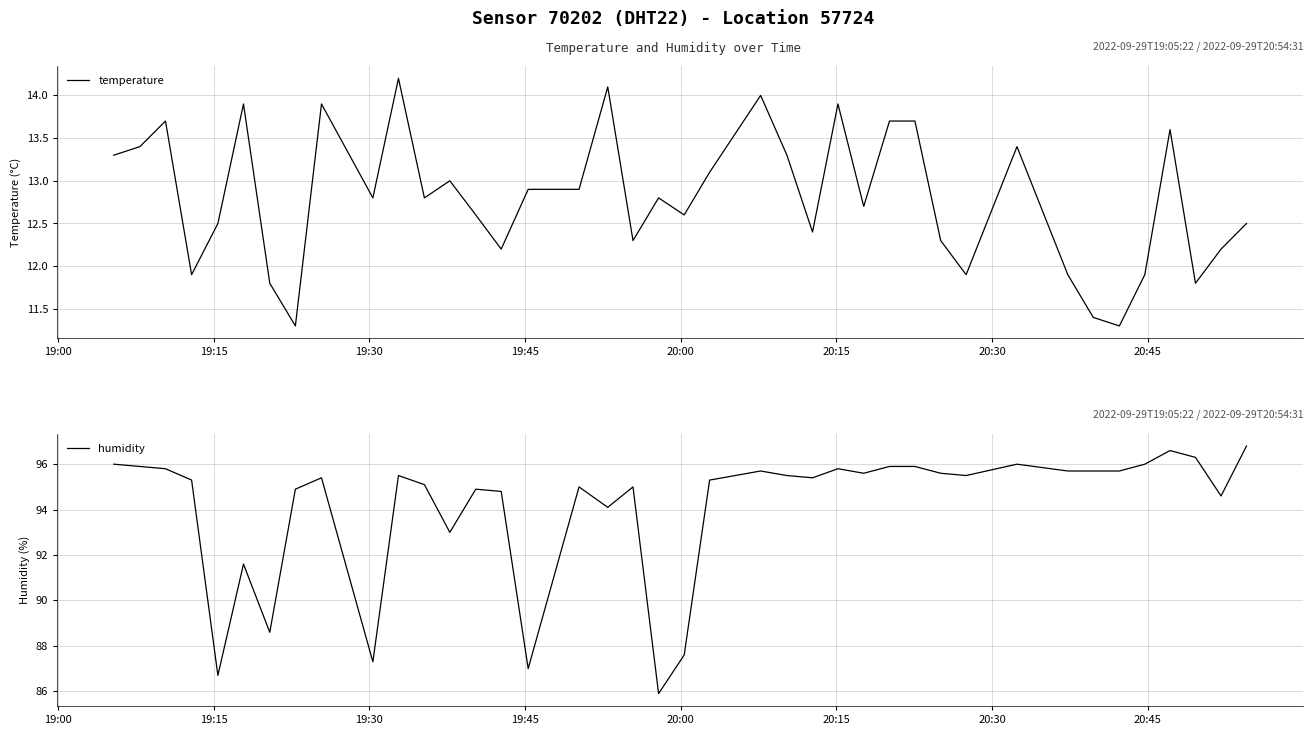

How many values in the humidity series are below 95?

13